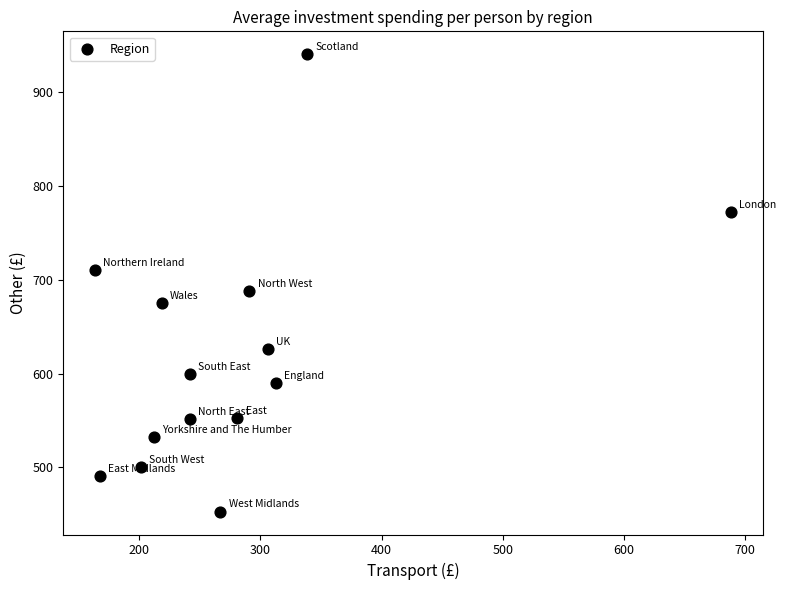

What is the range of X values (max minus min)?

524.9